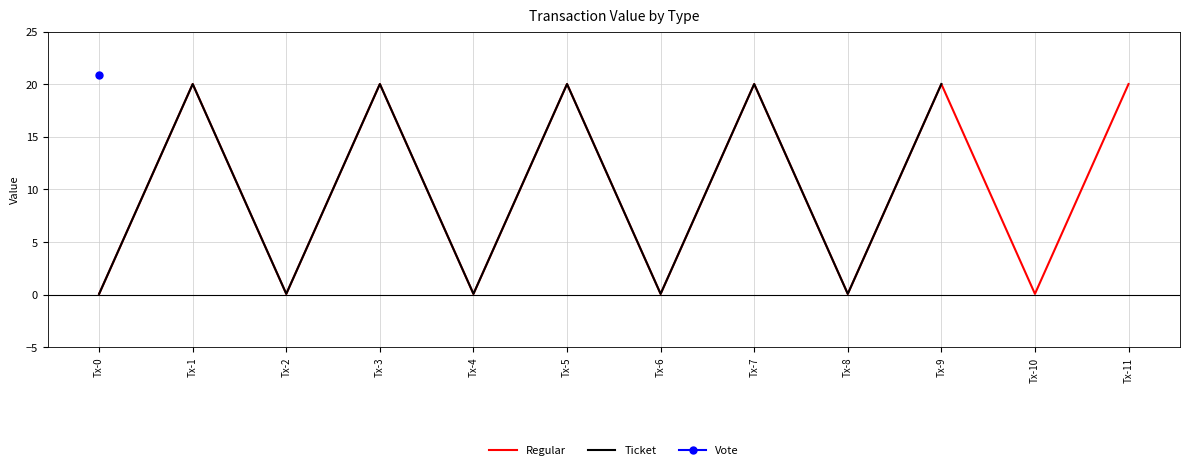

Count the number of data series in this chart.

3